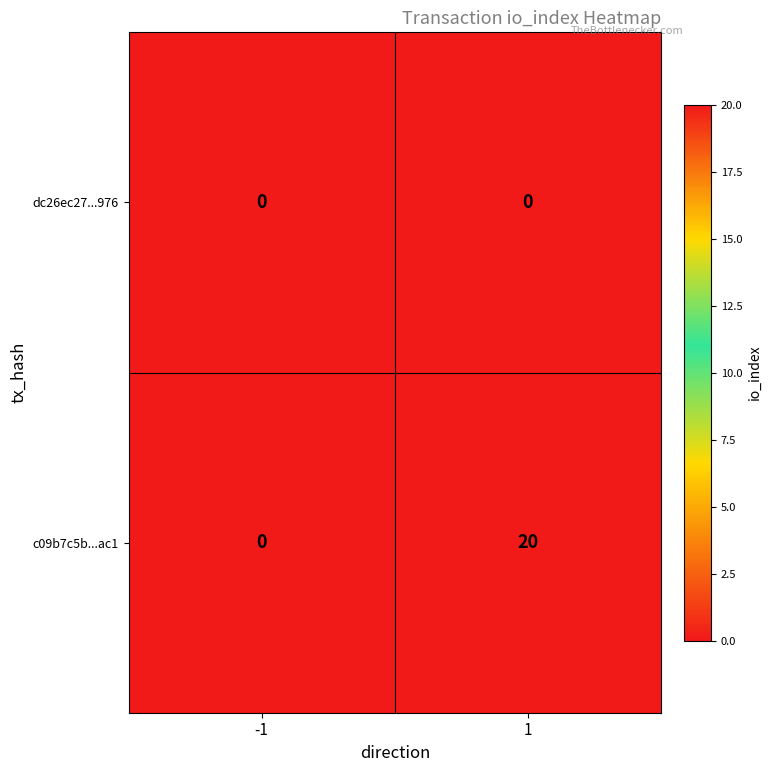

What is the highest value of the c09b7c5b...ac1 series?

20